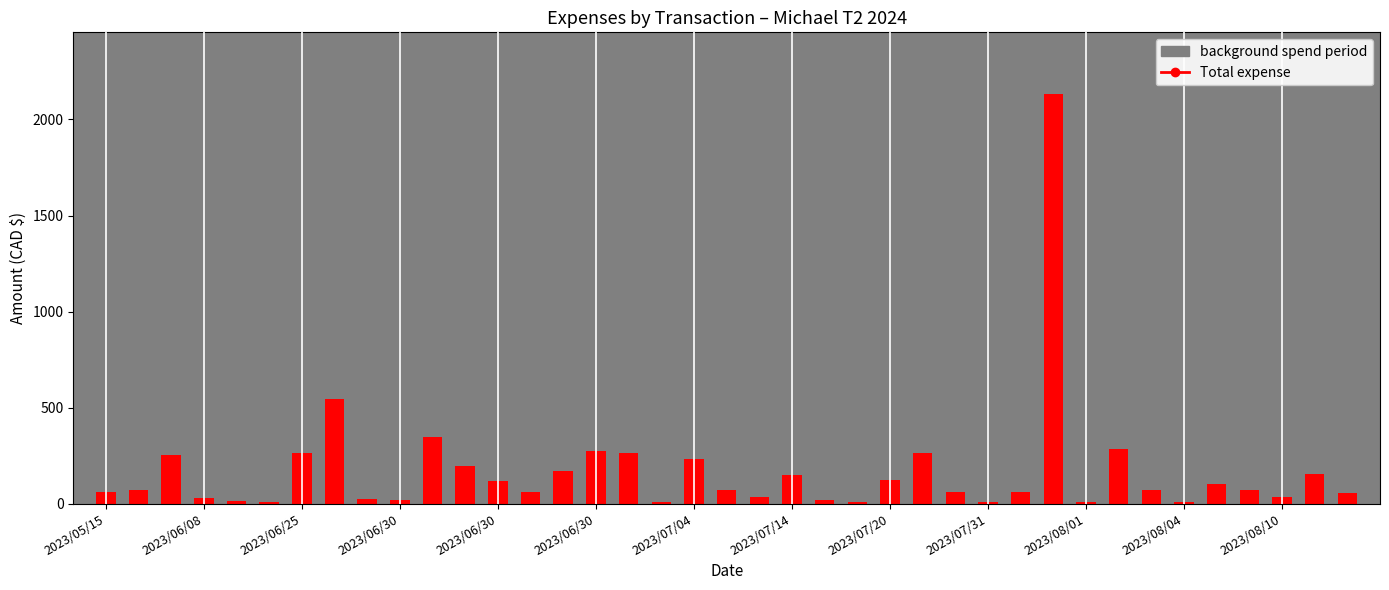

What is the value of the 22nd bar from the left?

150.0